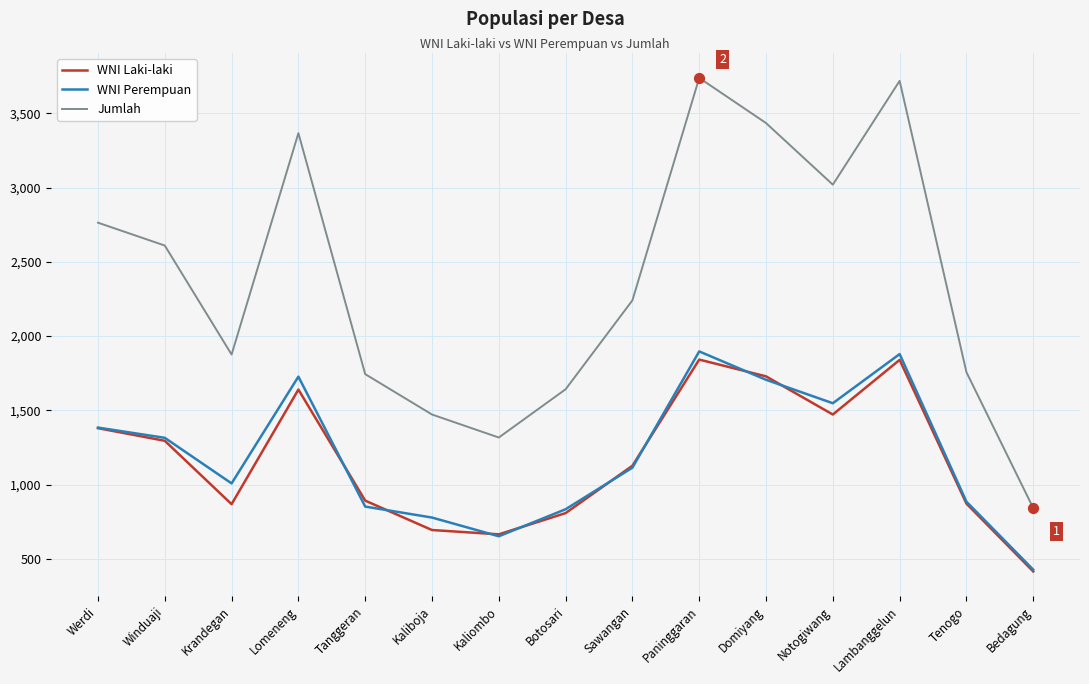

At how many categories does at least one series exceed 1230?

14